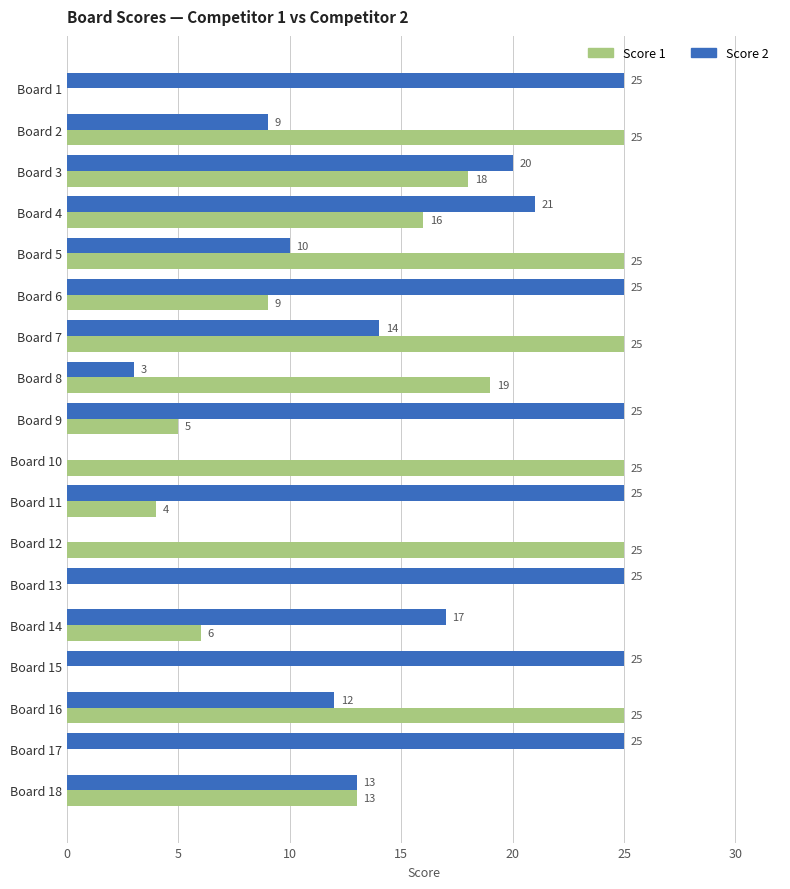

What is the sum of all Score 2 values?

294